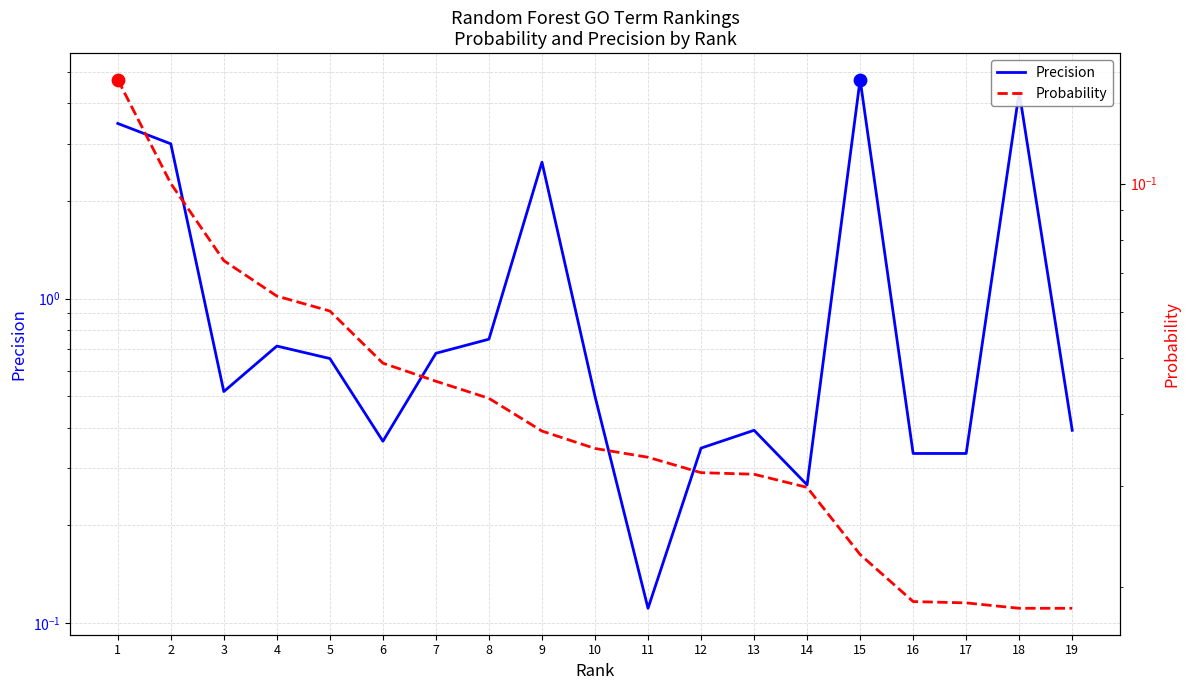

What is the total value across all series at 9?

2.7